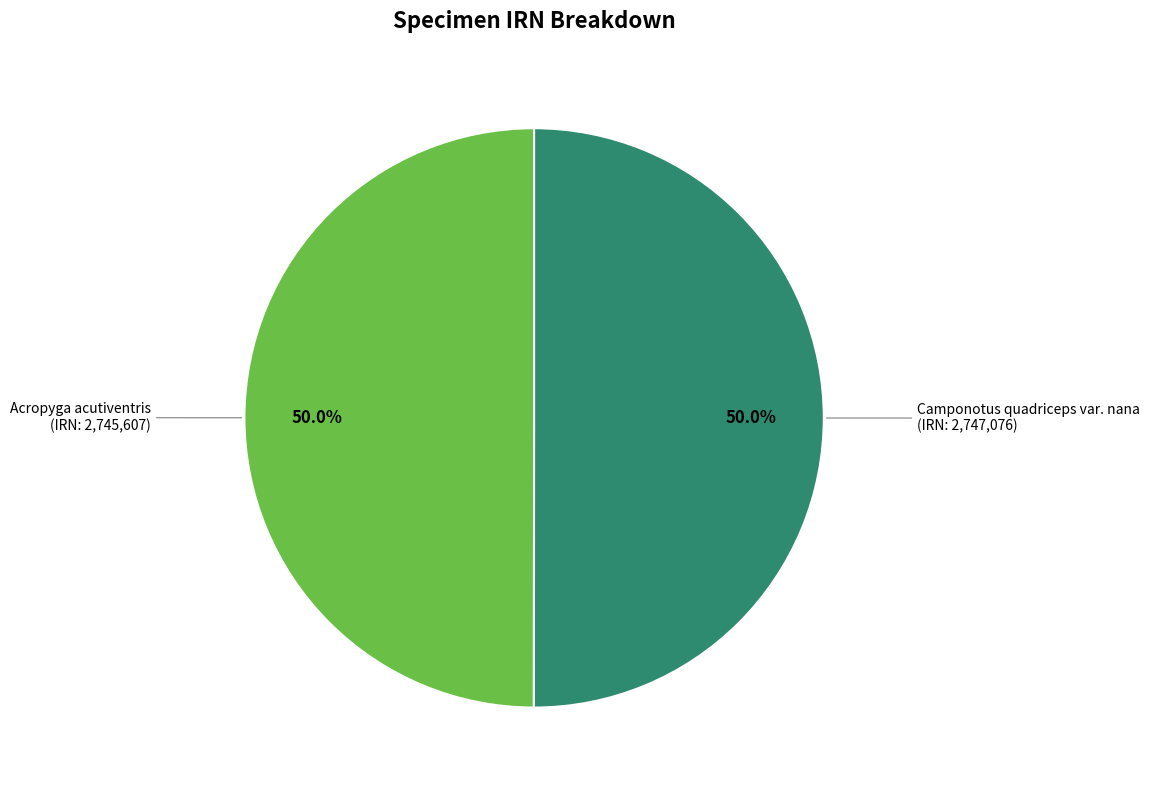

Approximately how many times larger is the value at Acropyga acutiventris compared to Camponotus quadriceps var. nana?

1.0